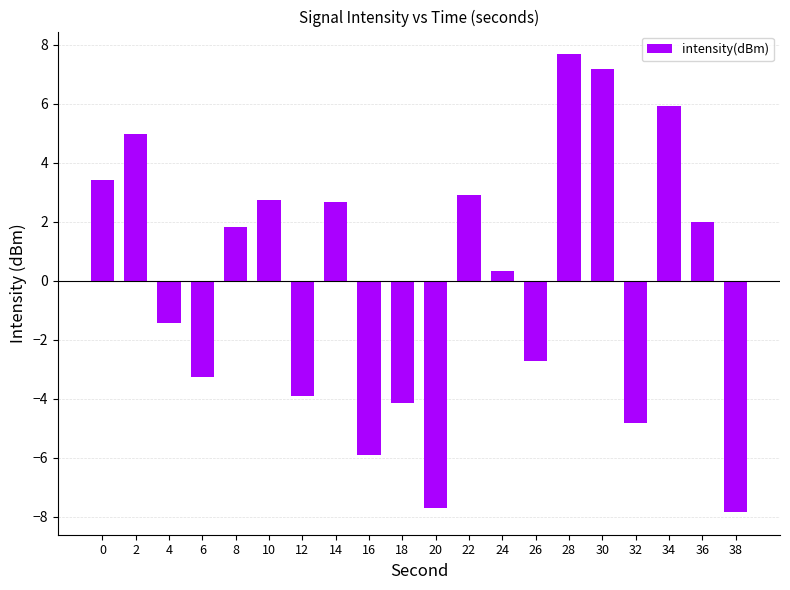

What is the difference between the maximum and minimum values?

15.5